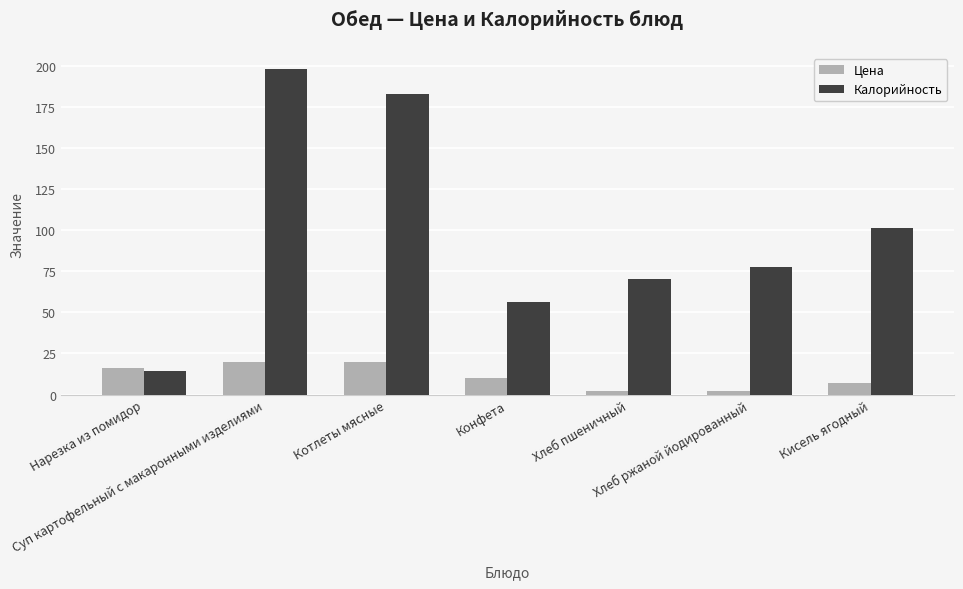

What is the difference between the second highest and minimum values in the Калорийность series?

168.6